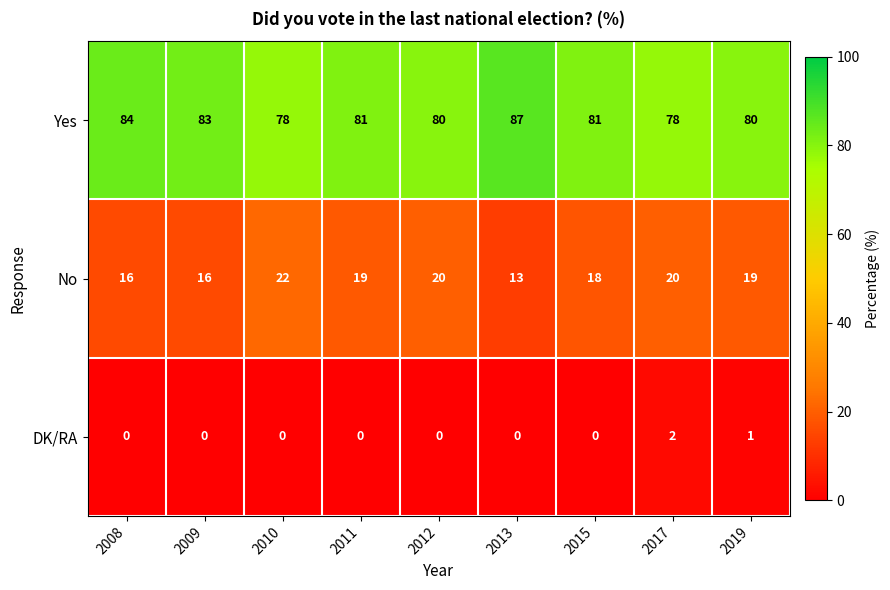

What is the lowest value of the No series?

13